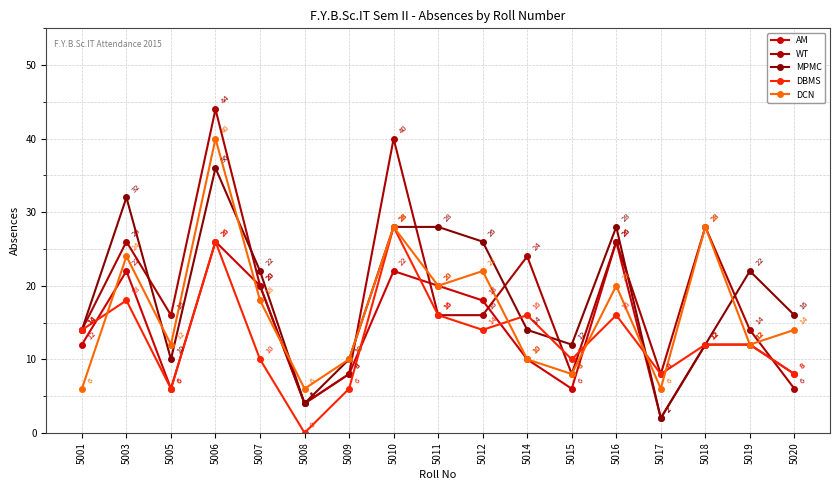

Rank the series by their maximum value, from lowest to highest.

AM, DBMS, MPMC, DCN, WT